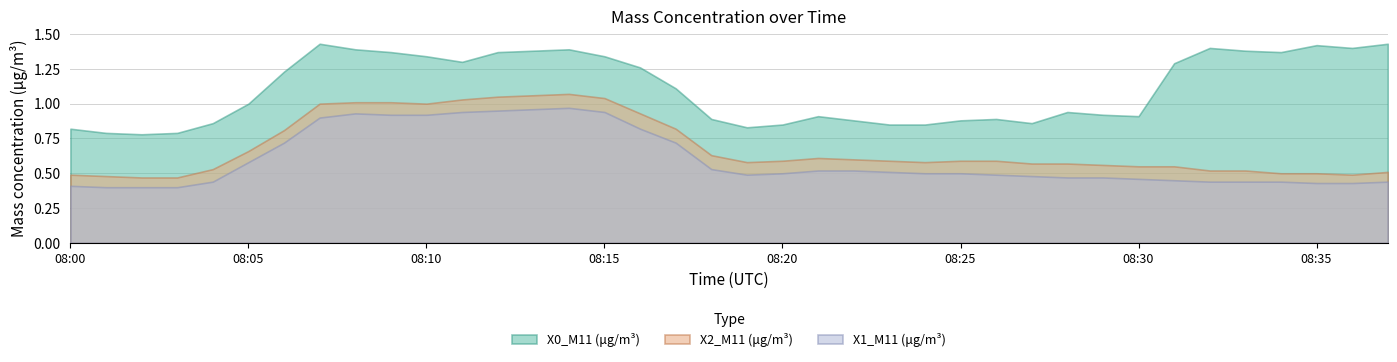

What is the average value of the X2_M11 (μg/m³) series?

0.7